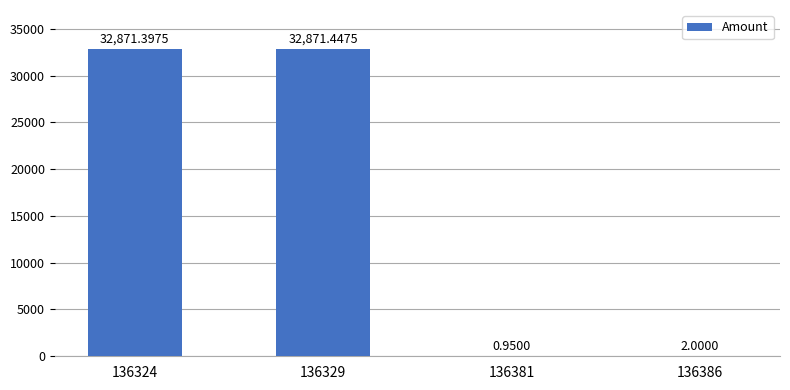

What is the sum of all values?

65745.8